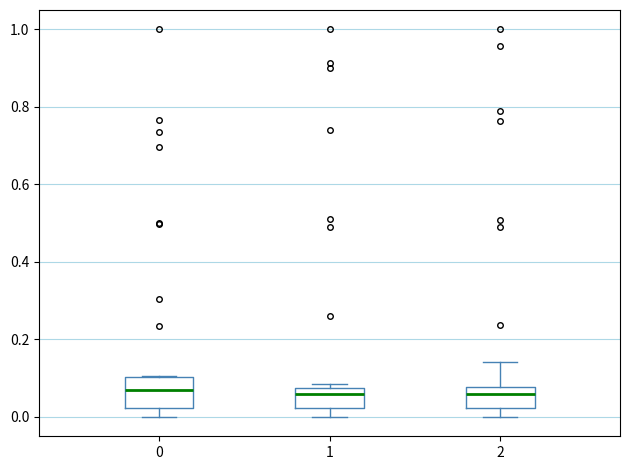

Comparing the boxes themselves (not the whiskers), which one is the tallest?

0